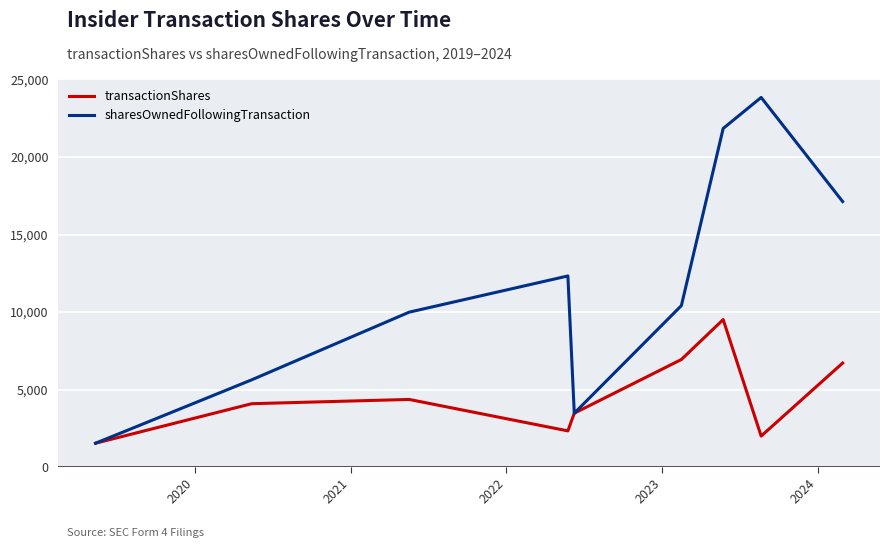

Which series has the largest range (max minus min)?

sharesOwnedFollowingTransaction